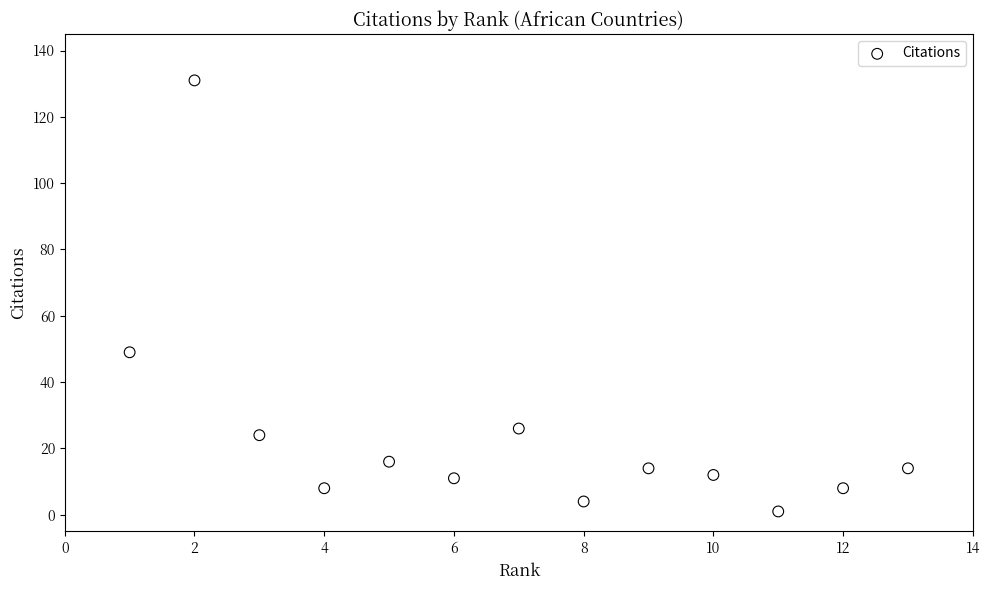

What is the range of Y values (max minus min)?

130